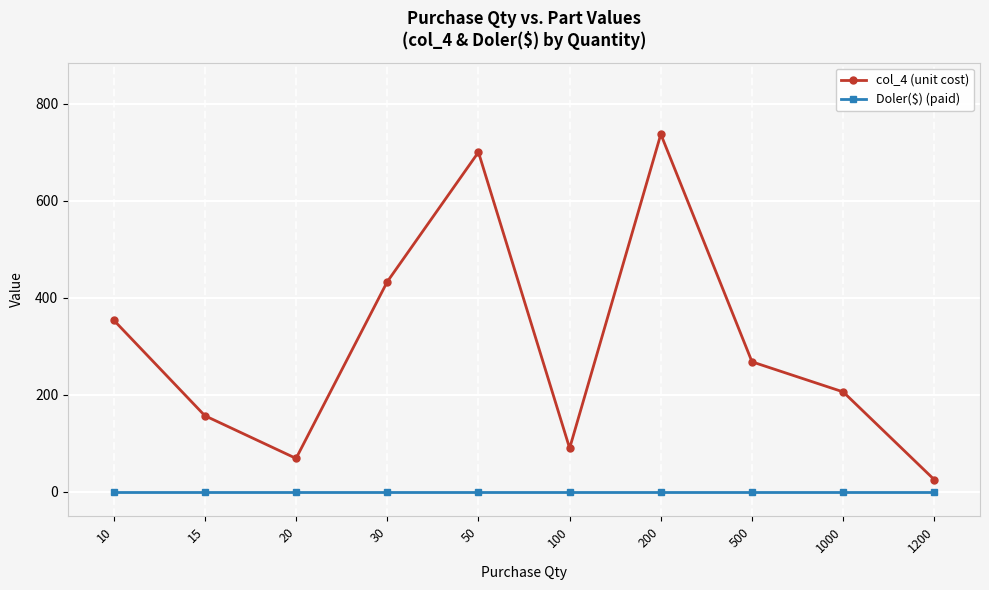

Where is the first local minimum for col_4 (unit cost)?

20